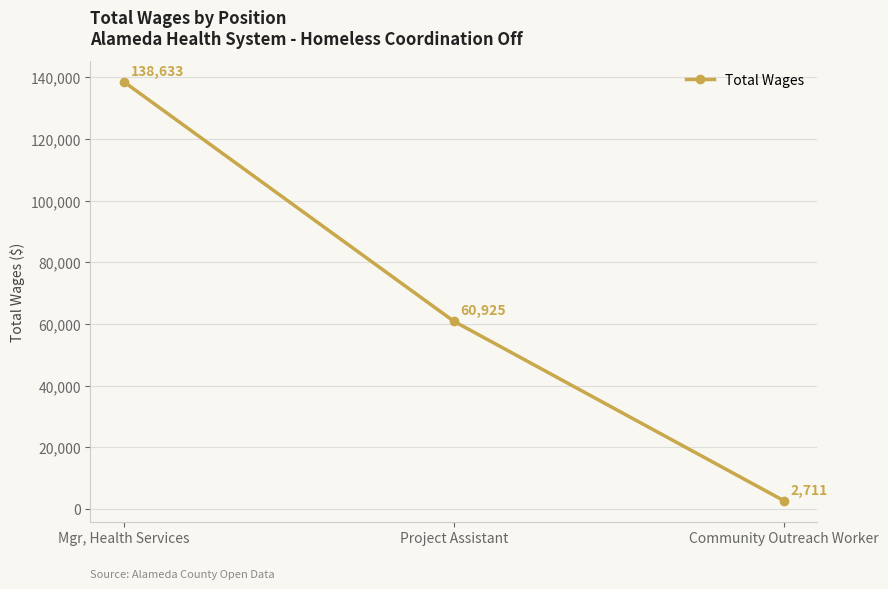

Which category has the highest value across all series?

Mgr, Health Services